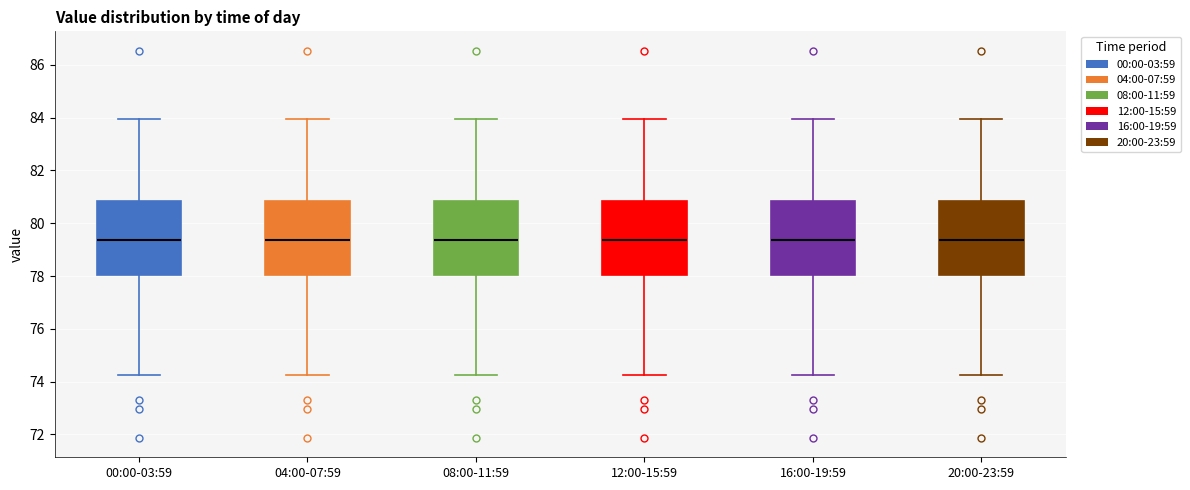

Where does the upper whisker of the box for 00:00-03:59 end on the y-axis? The values are not printed on the chart, so give them approximately, as read against the axis.

84.0